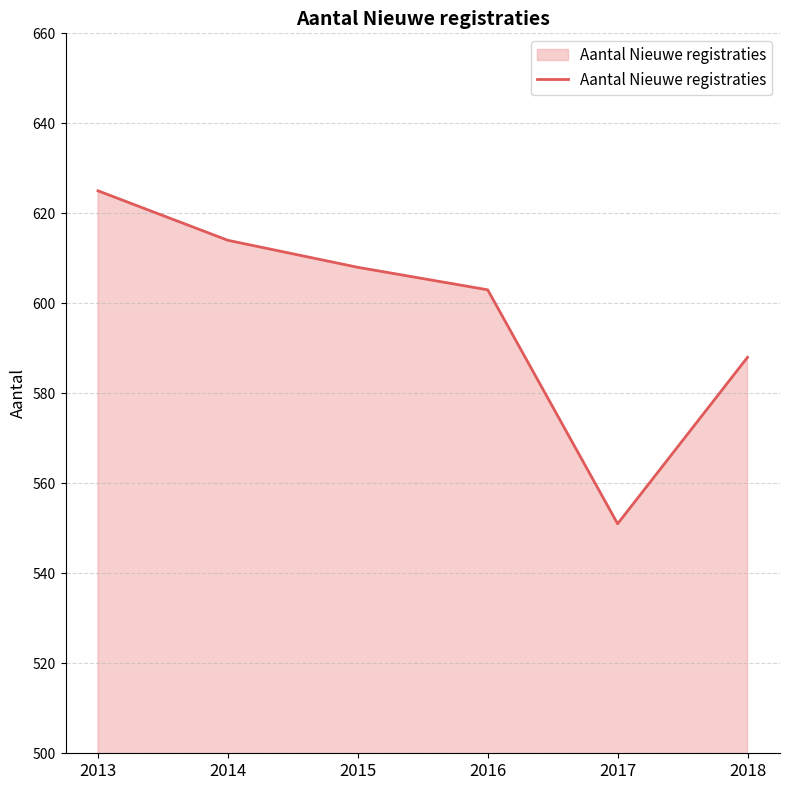

List the labels in order of value, largest first.

2013, 2014, 2015, 2016, 2018, 2017